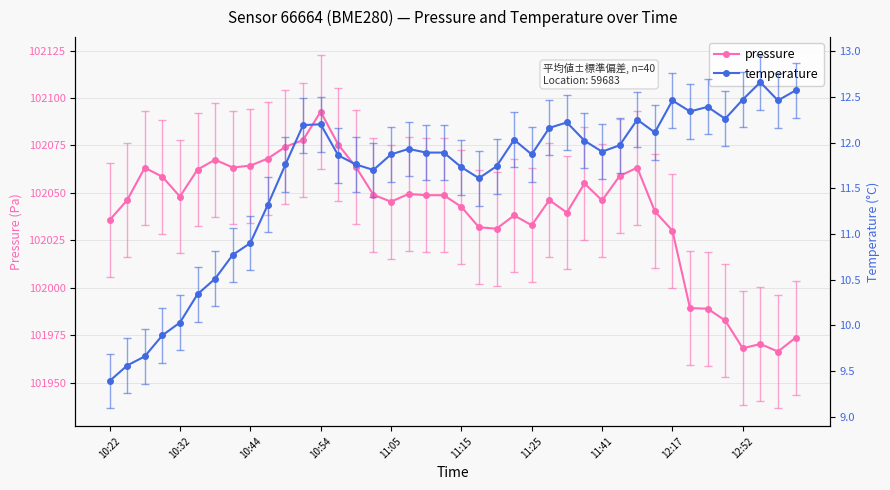

True or false: pressure has a value of 166507.6 at 11:41.

False